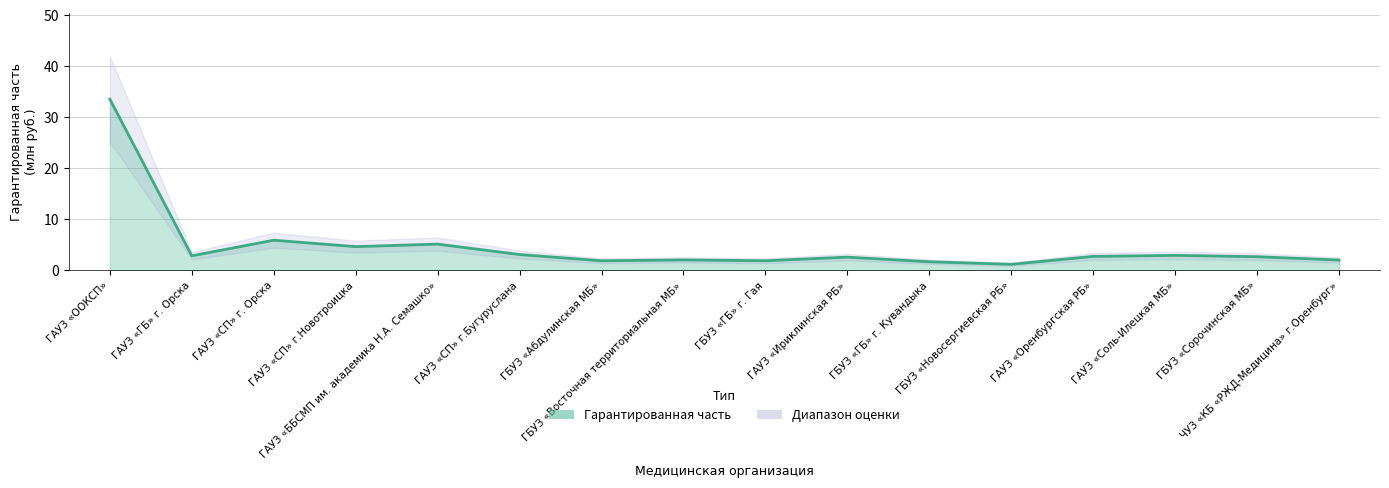

What is the sum of all values?

77.2